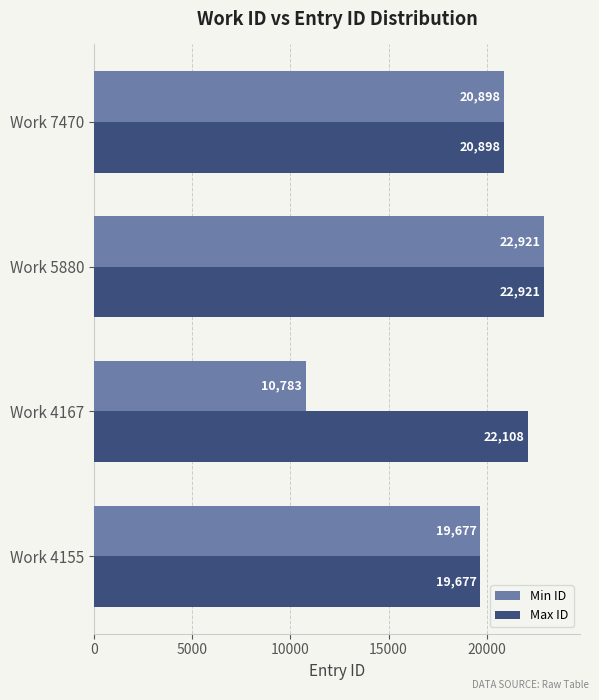

Is it true that Max ID equals 22108 at Work 4167?

True